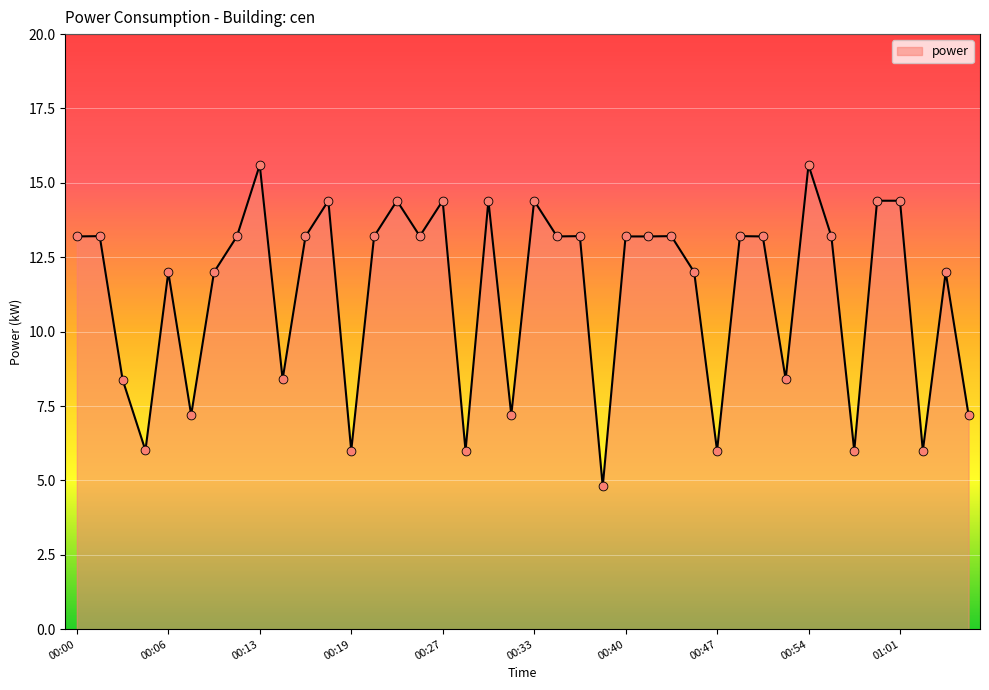

What is the smallest value displayed?

4.8